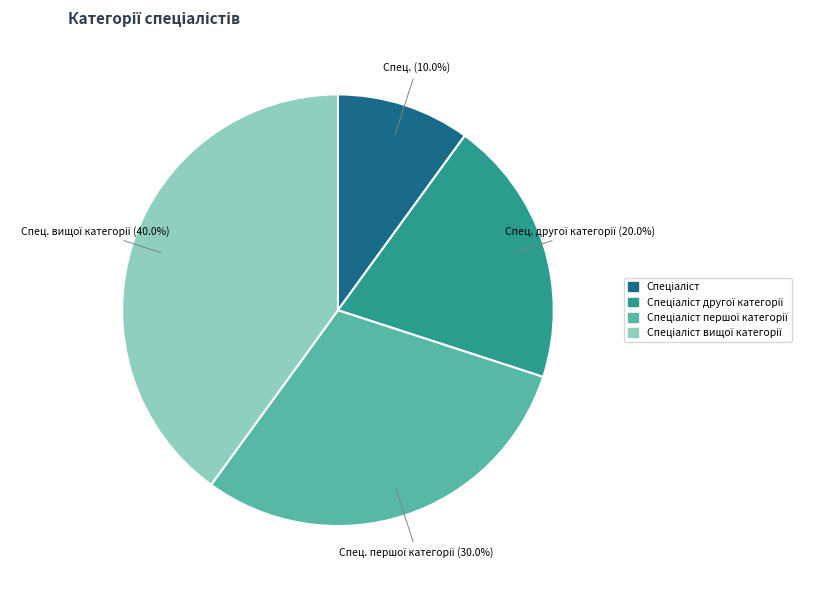

Count the number of slices in the pie.

4